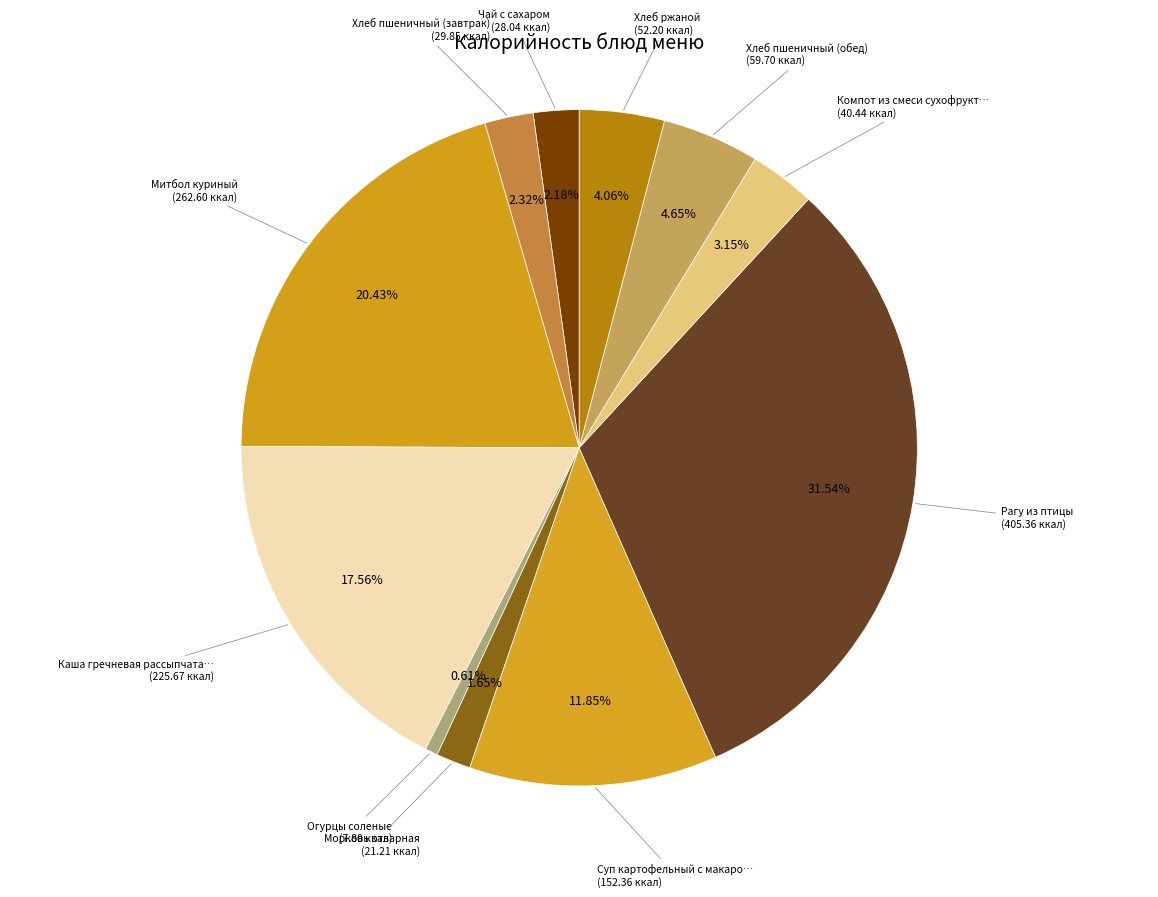

Which category has the biggest portion of the pie?

Рагу из птицы